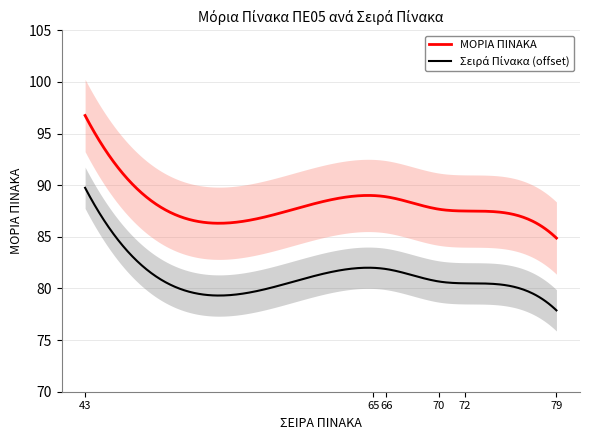

Reading left to right, list all the values displayed in this chart.

96.8	89.0	88.9	87.7	87.5	84.9